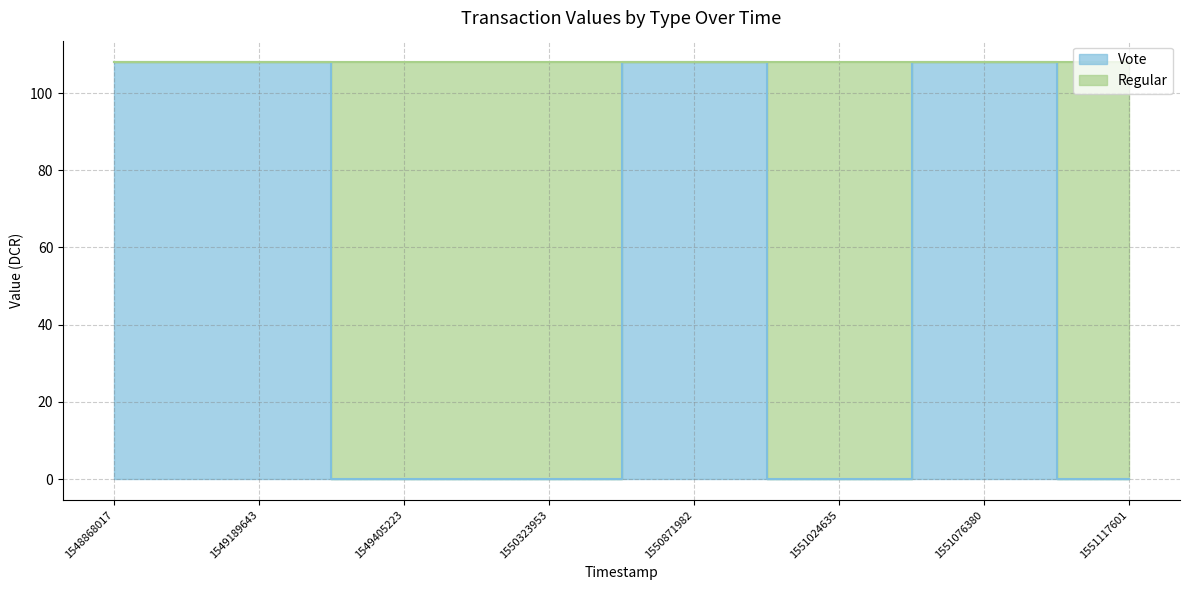

At which label is the value closest to 54?

1549405223